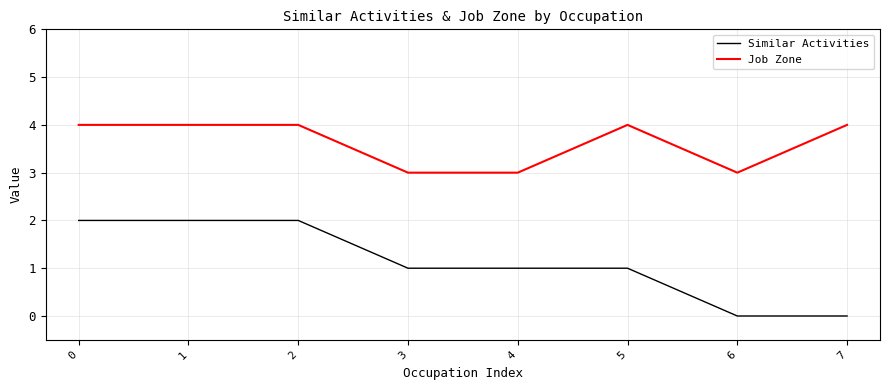

How many values in the Job Zone series are below 4?

3